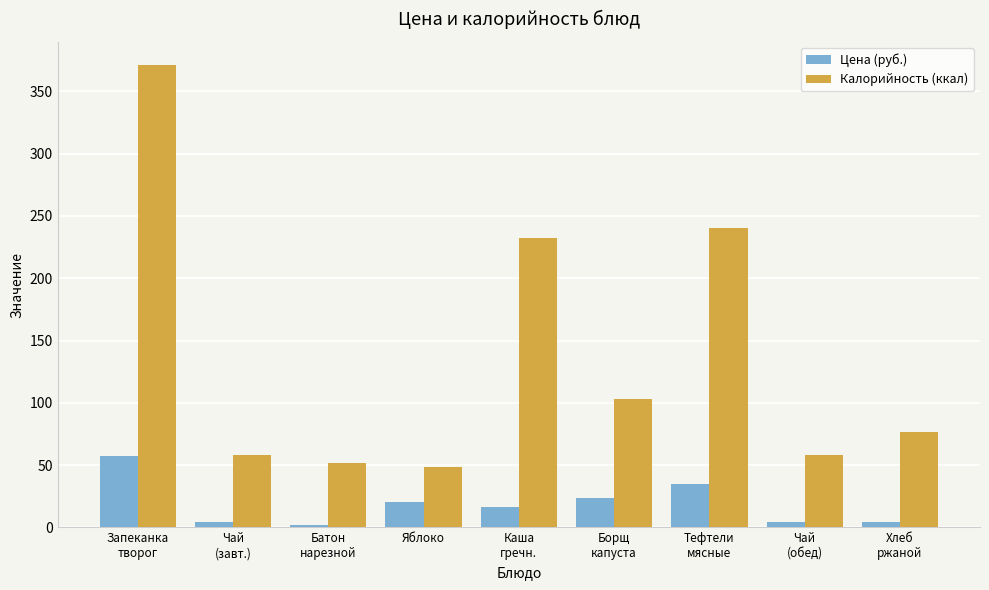

What is the average value of the Цена (руб.) series?

18.4